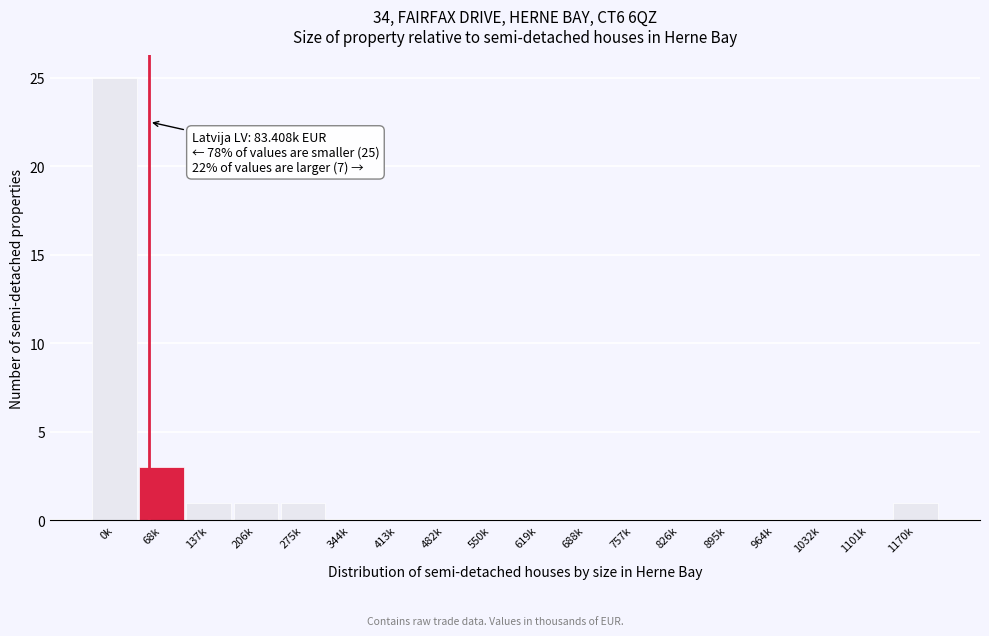

Reading left to right, transcribe all the data shown in this chart.

0k=25	68k=3	137k=1	206k=1	275k=1	344k=0	413k=0	482k=0	550k=0	619k=0	688k=0	757k=0	826k=0	895k=0	964k=0	1032k=0	1101k=0	1170k=1